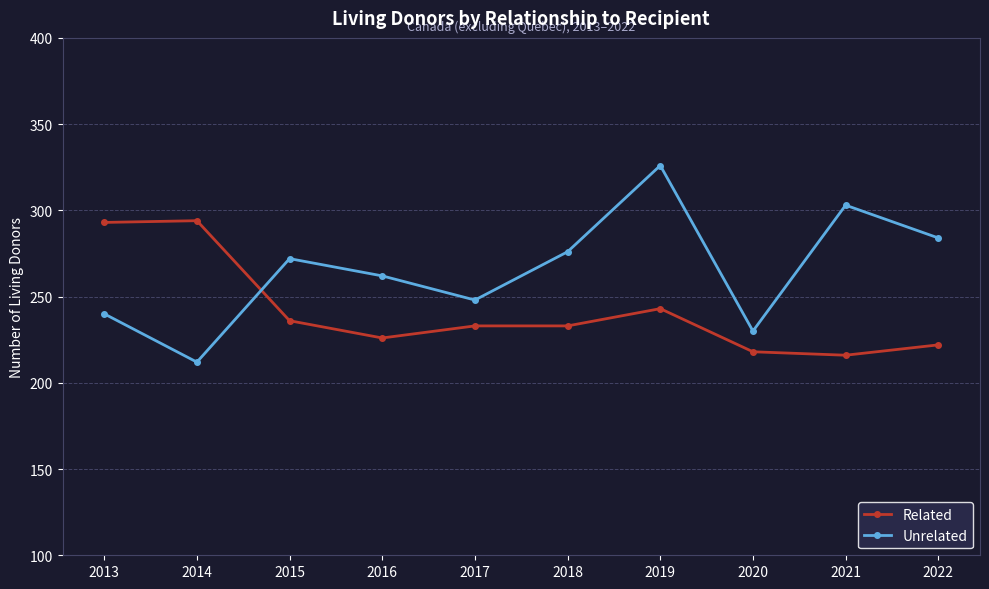

What is the difference between the highest and lowest values at 2022?

62